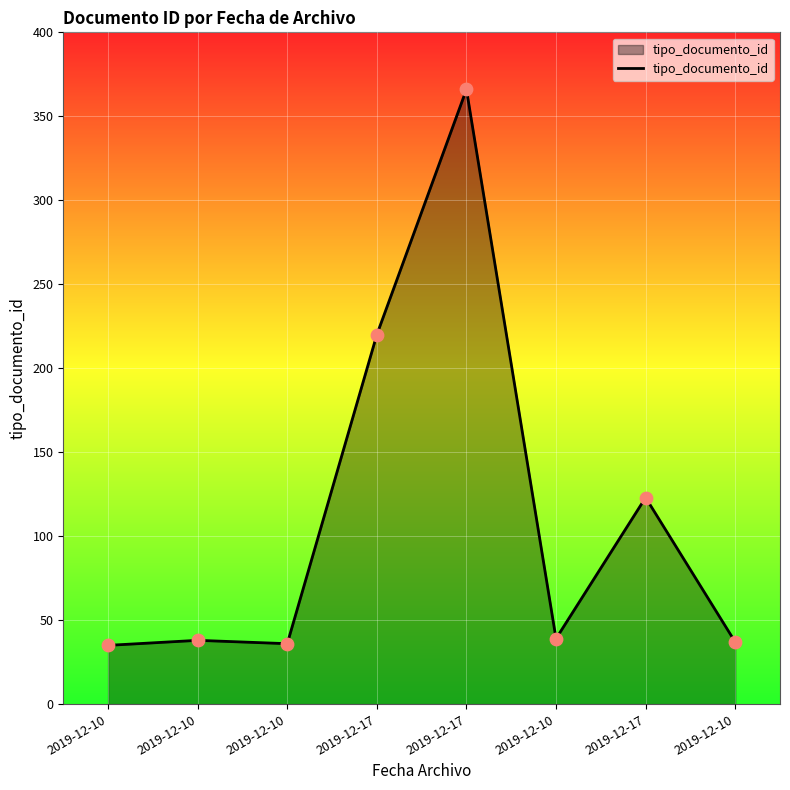

What is the change in value from 2019-12-10 to 2019-12-10?

+3